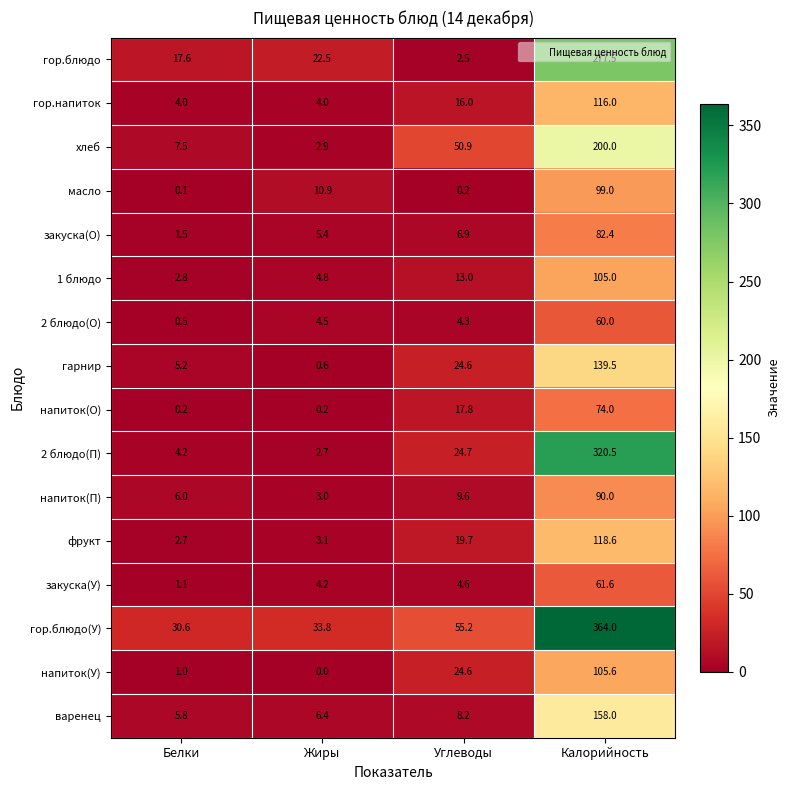

Count the number of data series in this chart.

16